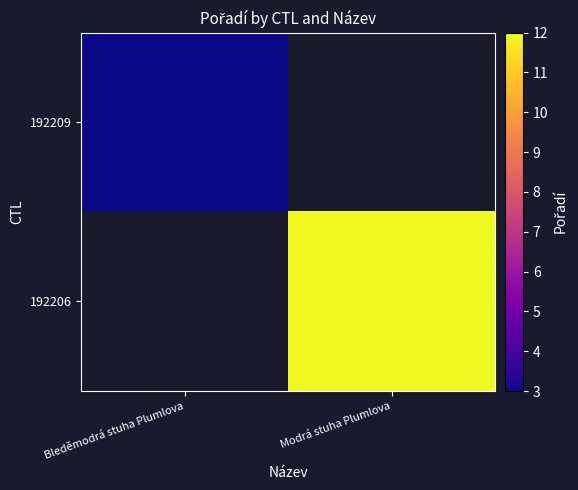

Which label corresponds to the largest value in the chart?

Modrá stuha Plumlova